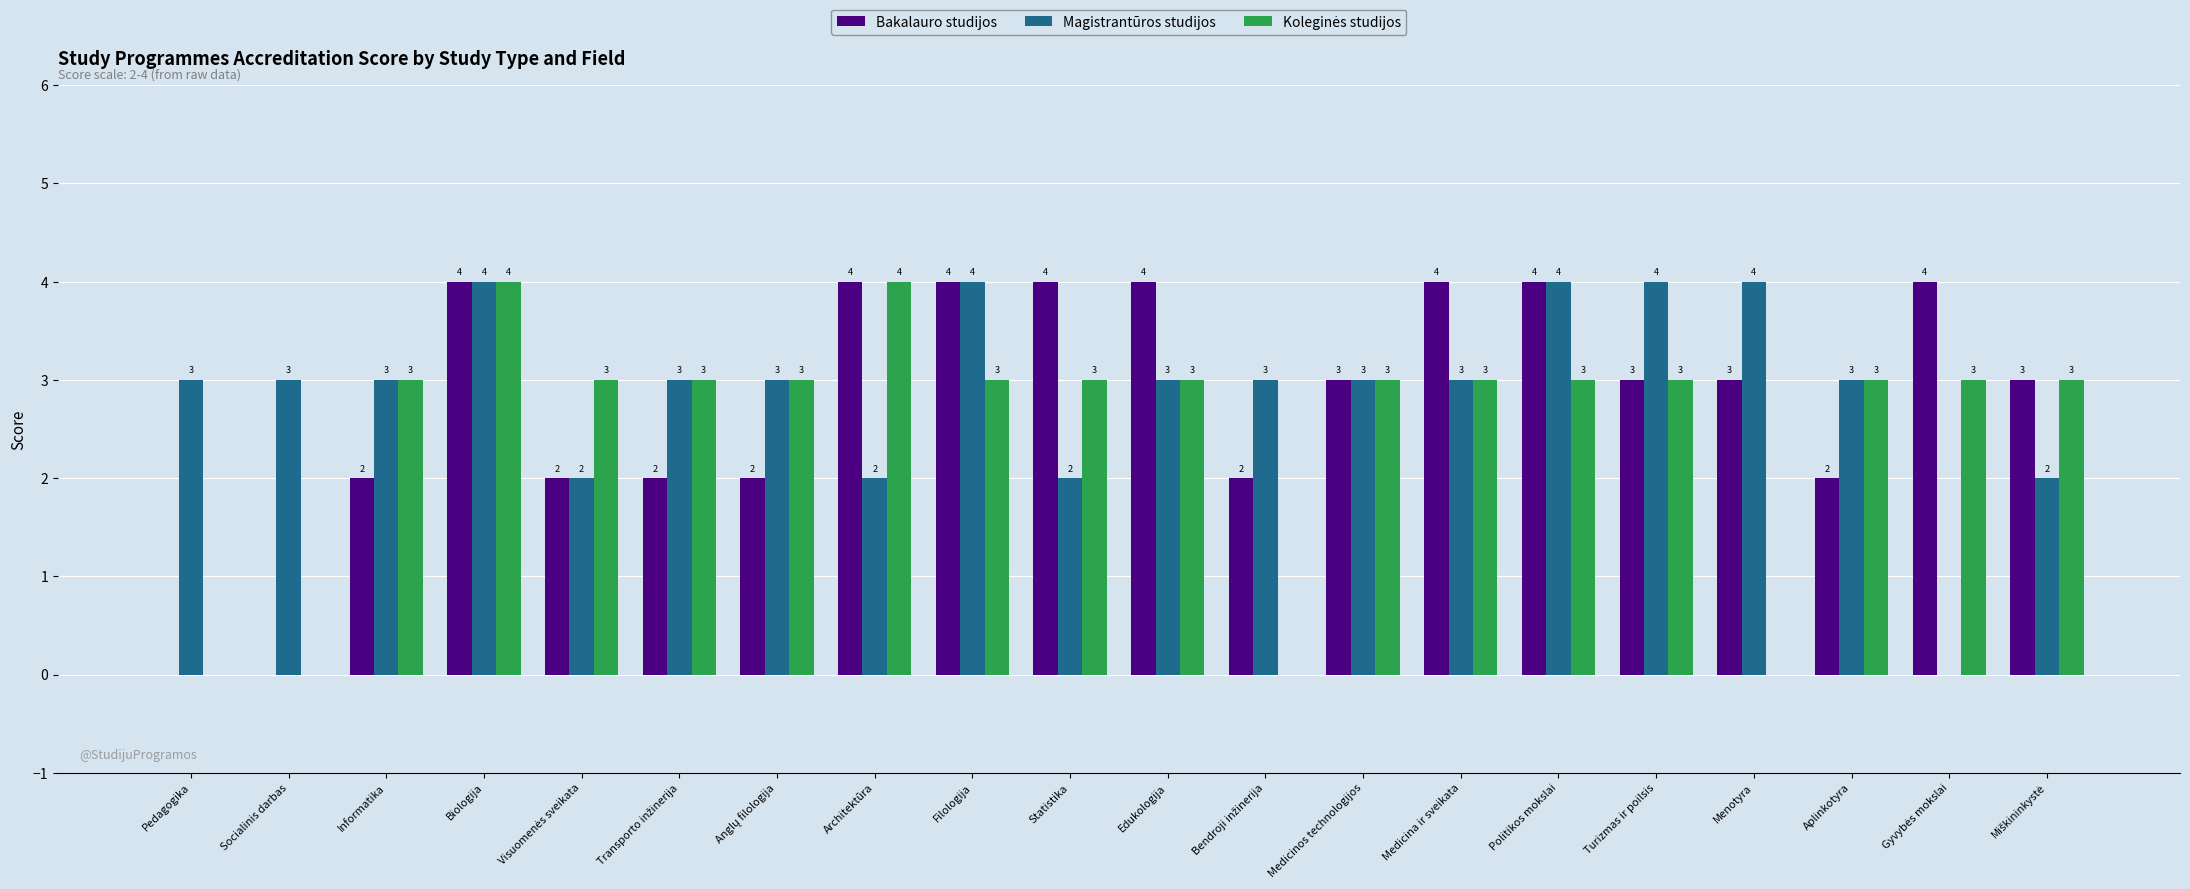

The Magistrantūros studijos series shows 5 at Politikos mokslai. True or false?

False